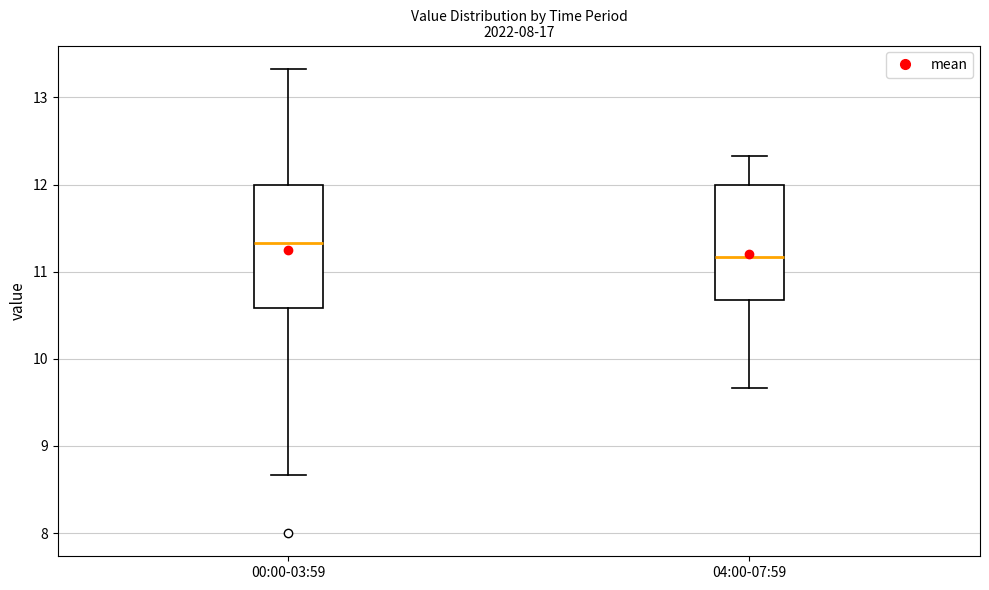

Reading left to right, transcribe this box plot: for each box, give where its median line is, the range the box spans, and where its two whiskers end, as read against the y-axis. The values are not printed on the chart, so give them approximately, as read against the axis.

00:00-03:59: median 11.3, box 10.6 to 12.0, whiskers 8.7 to 13.3
04:00-07:59: median 11.2, box 10.7 to 12.0, whiskers 9.7 to 12.3